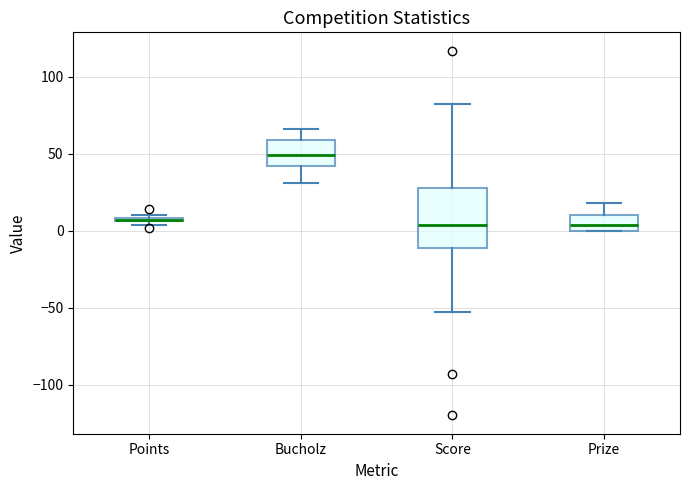

Which box is the tallest, from its lower edge to its upper edge?

Score